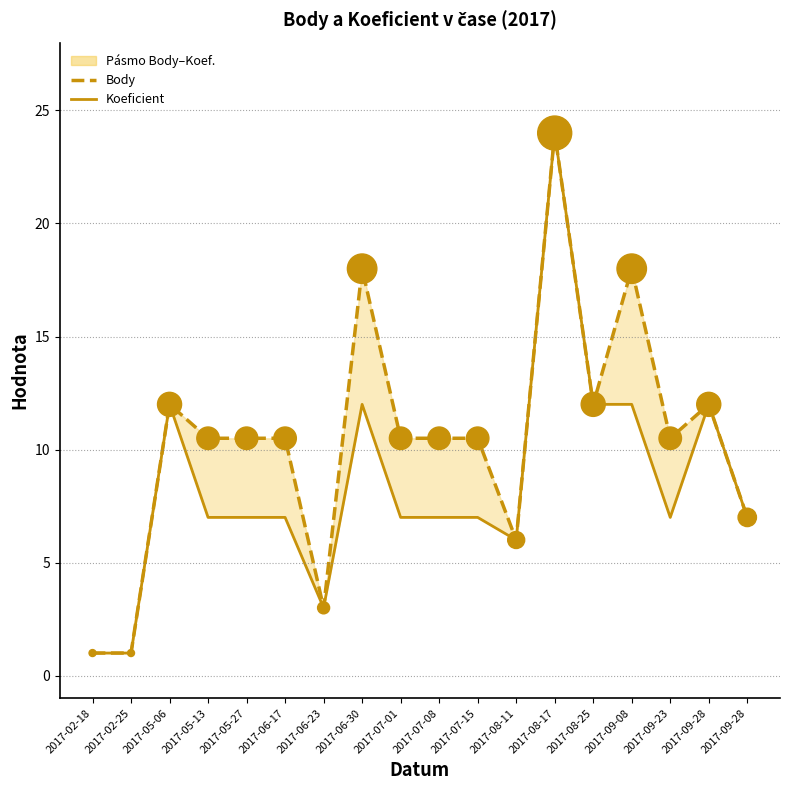

Which series reaches the maximum Y coordinate?

Body